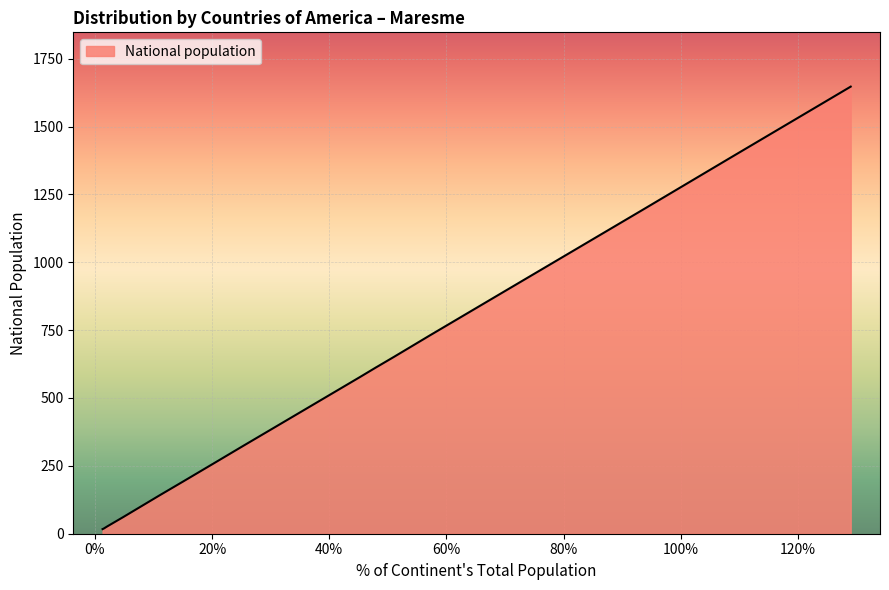

Count the number of data series in this chart.

1